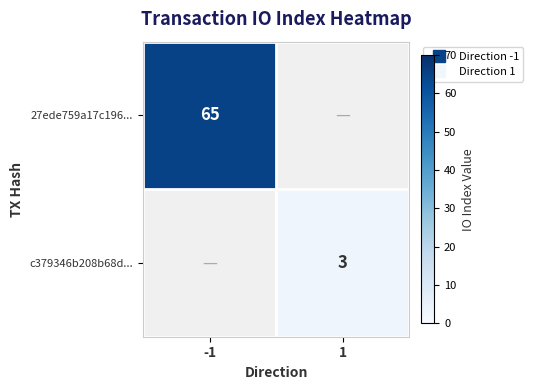

The 27ede759a17c196... series shows 39.9 at -1. True or false?

False